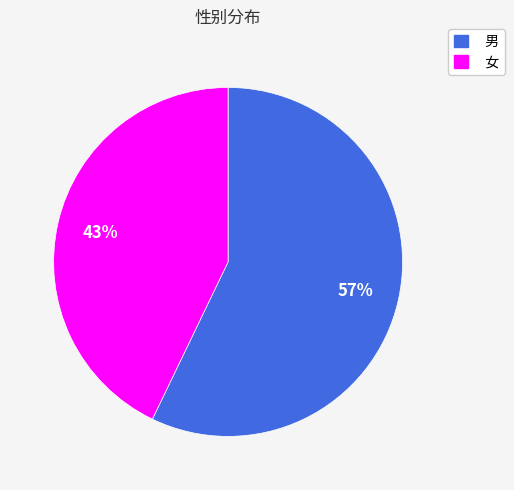

The 女 slice represents 33% of the pie. True or false?

False